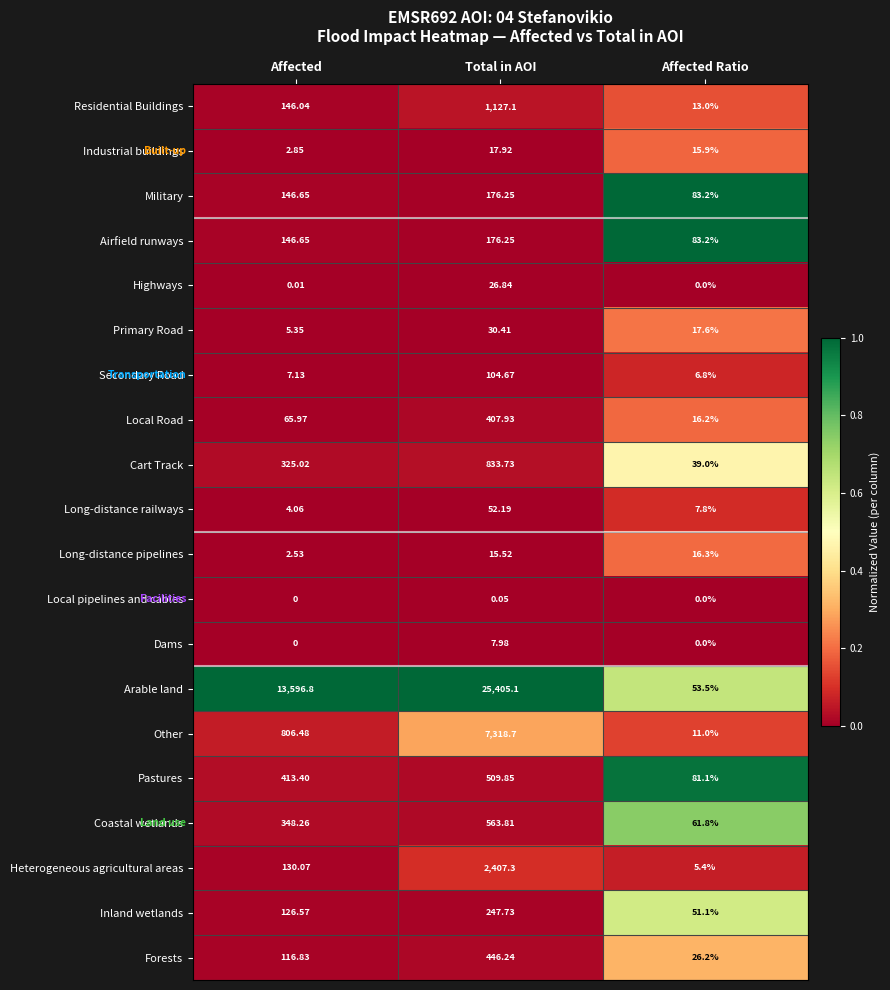

List the labels in order of Cart Track value, largest first.

Total in AOI, Affected, Affected Ratio